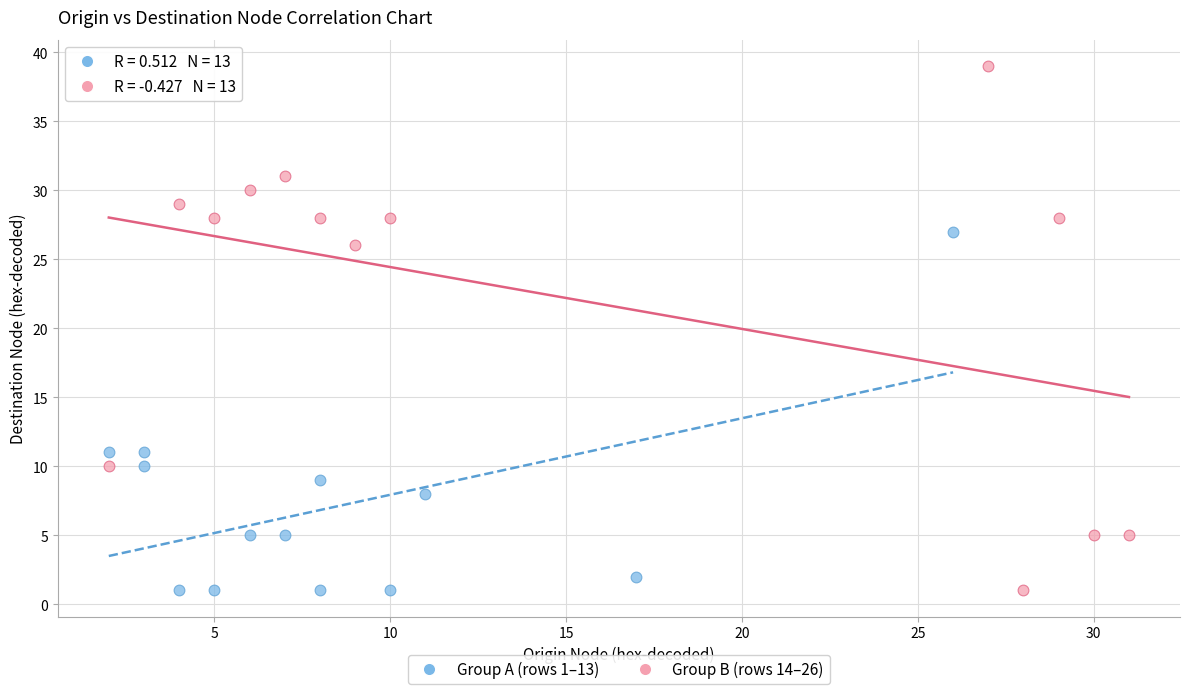

Which series has the largest Y range (max minus min)?

Group B (rows 14–26)